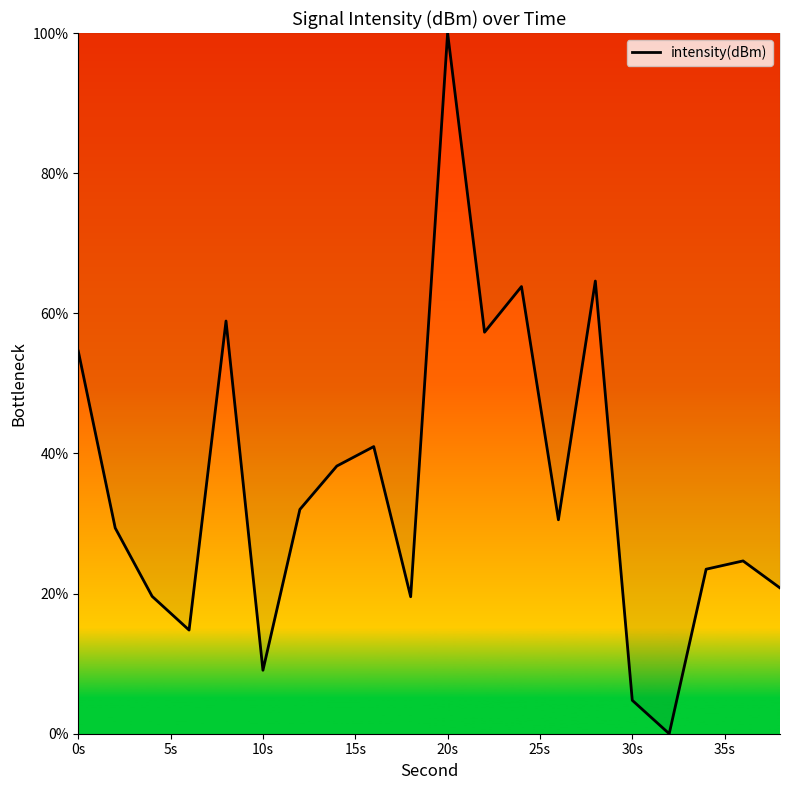

At which label is the value closest to 50?

0s